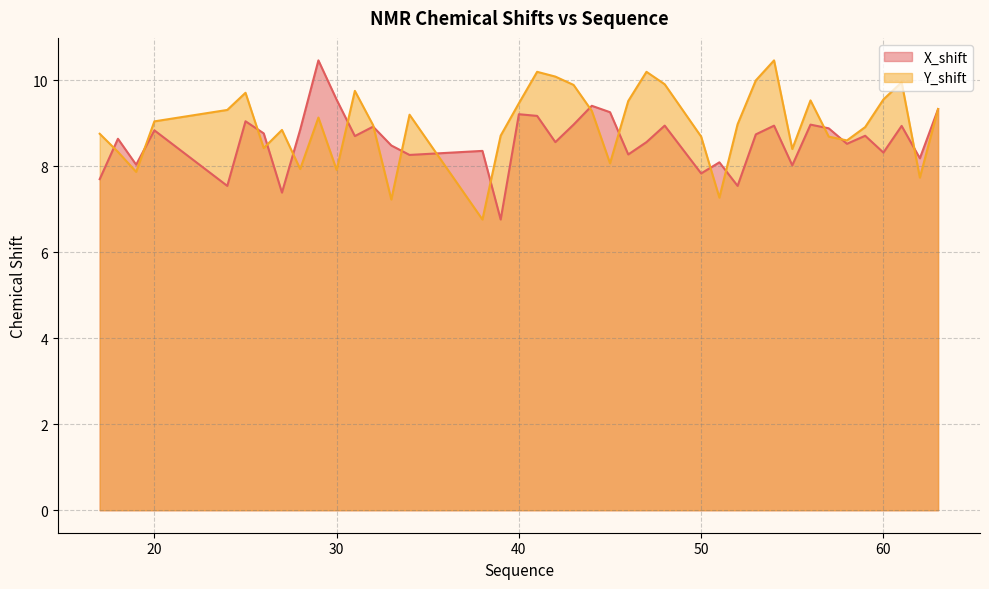

Which series has the largest total across all categories?

Y_shift